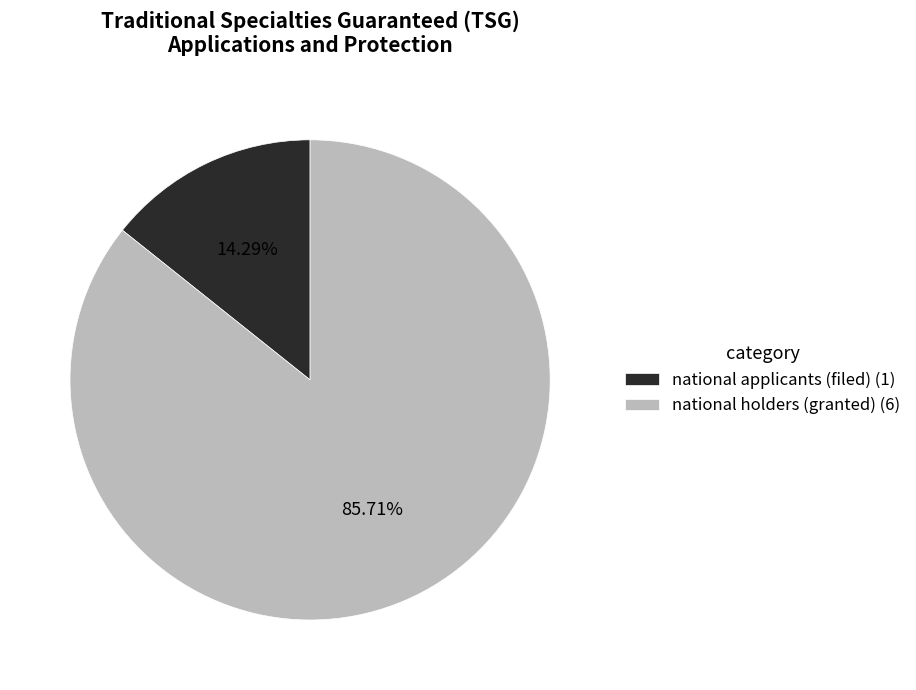

How many segments does this pie chart have?

2